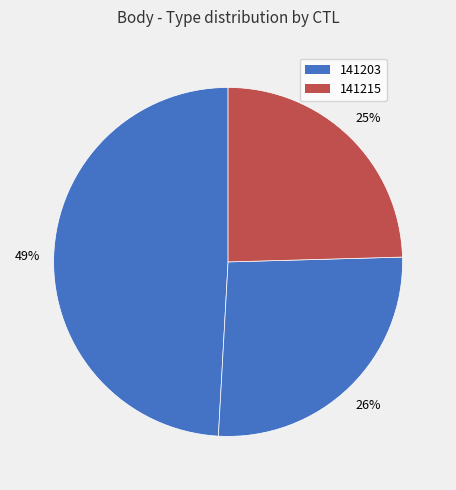

Count the number of slices in the pie.

3